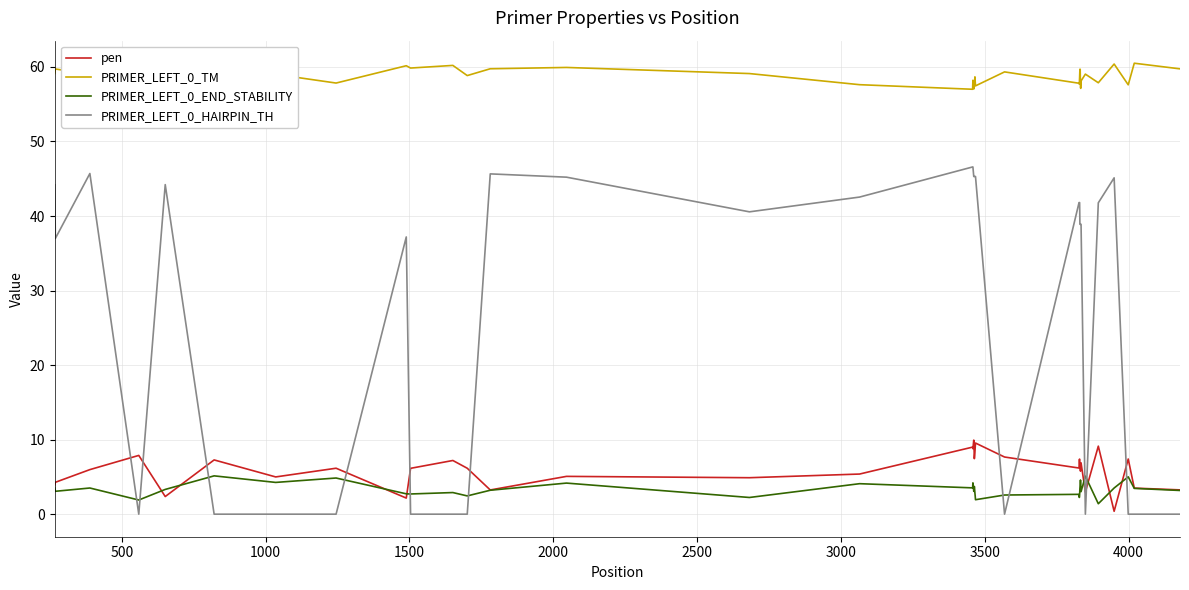

Which series has the largest range (max minus min)?

PRIMER_LEFT_0_HAIRPIN_TH